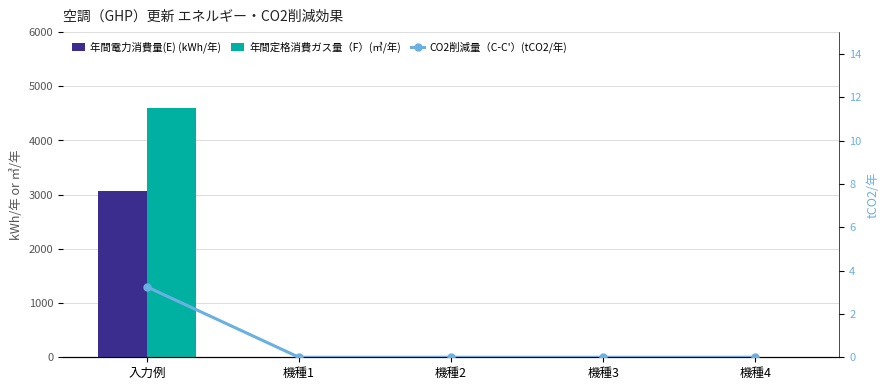

The CO2削減量（C-C'）(tCO2/年) series shows 3.2 at 入力例. True or false?

True